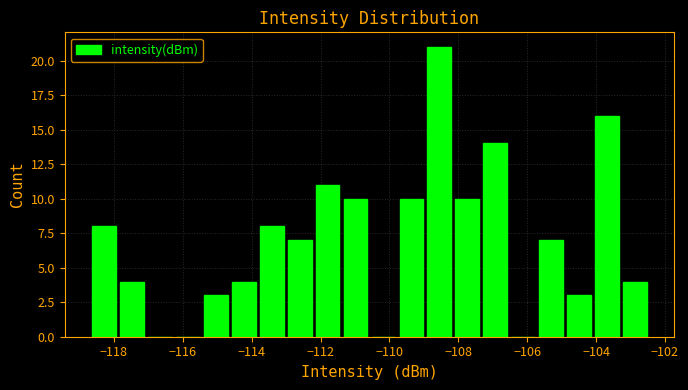

Reading left to right, list every bar in this chart as the range it spans on the x-axis followed by its height. Neither the bar edges nor the heights are printed on the chart, so give them approximately, as read against the axes.

-118.6 to -117.8: 8
-117.8 to -117.0: 4
-117.0 to -116.2: 0
-116.2 to -115.4: 0
-115.4 to -114.6: 3
-114.6 to -113.8: 4
-113.8 to -113.0: 8
-113.0 to -112.2: 7
-112.2 to -111.4: 11
-111.4 to -110.6: 10
-110.6 to -109.8: 0
-109.8 to -109.0: 10
-109.0 to -108.2: 21
-108.2 to -107.4: 10
-107.4 to -106.6: 14
-106.6 to -105.8: 0
-105.8 to -105.0: 7
-105.0 to -104.0: 3
-104.0 to -103.2: 16
-103.2 to -102.4: 4